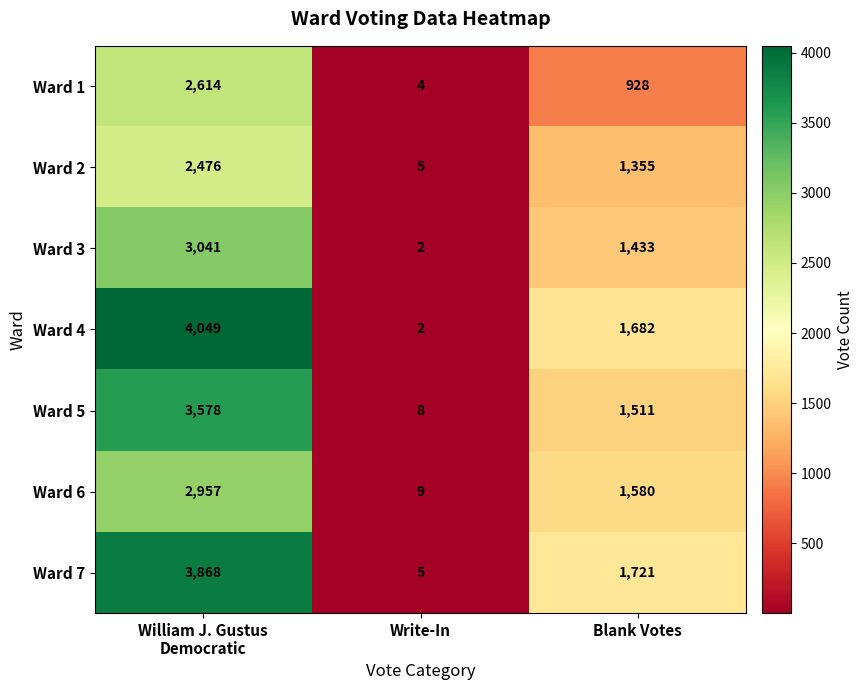

Which series has the widest spread of values?

Ward 4